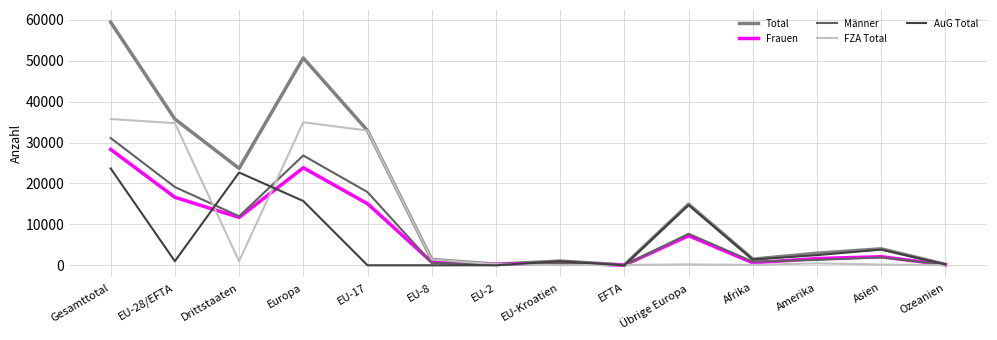

How many lines are shown in the chart?

5